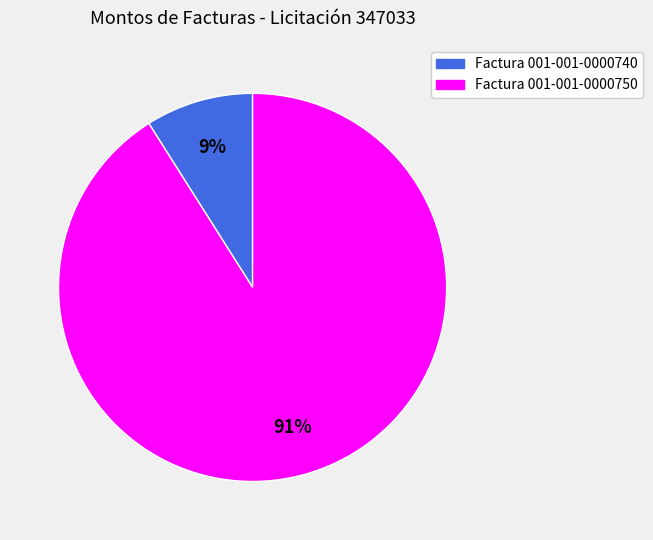

The Factura 001-001-0000750 slice represents 91% of the pie. True or false?

True